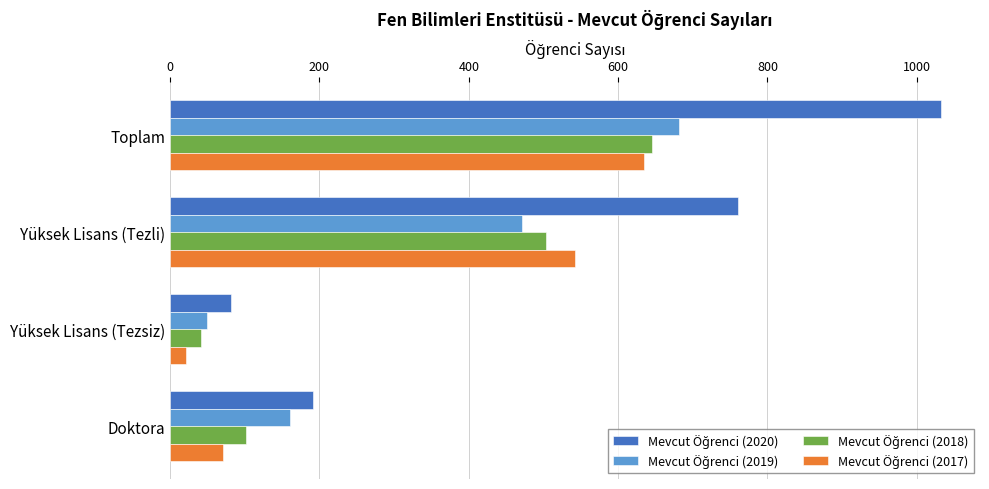

What is the total value across all series at Toplam?

2995